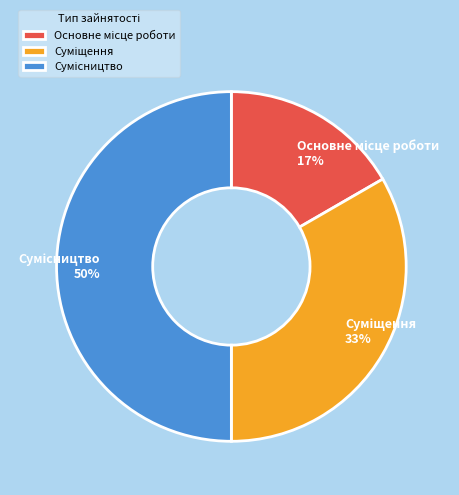

To the nearest percent, what is the difference between the largest and smallest slice percentages?

33%